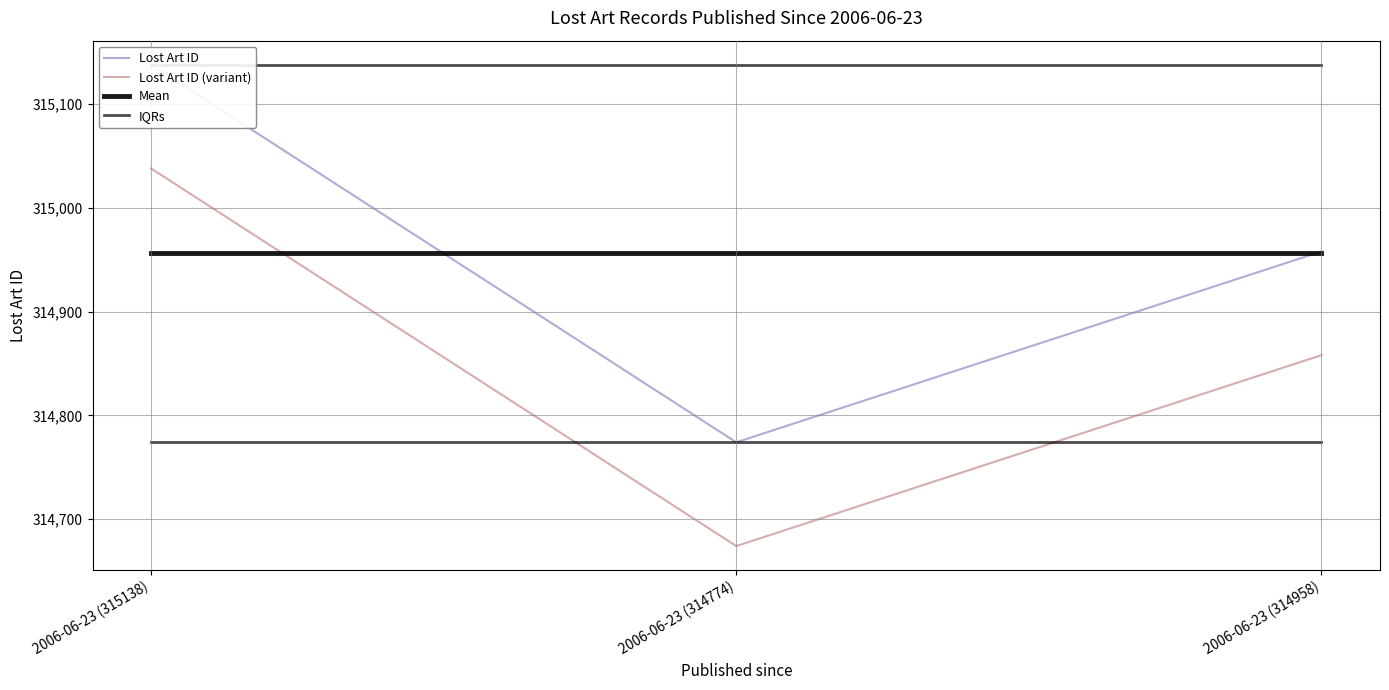

What is the sum of the IQRs values at 2006-06-23 (314774) and 2006-06-23 (314958)?

629548.0